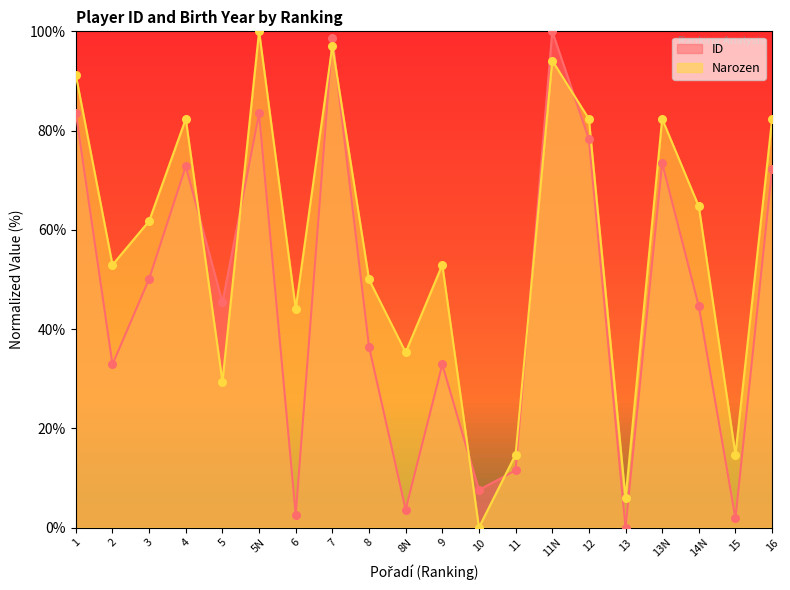

At which category is the sum across all series the highest?

7